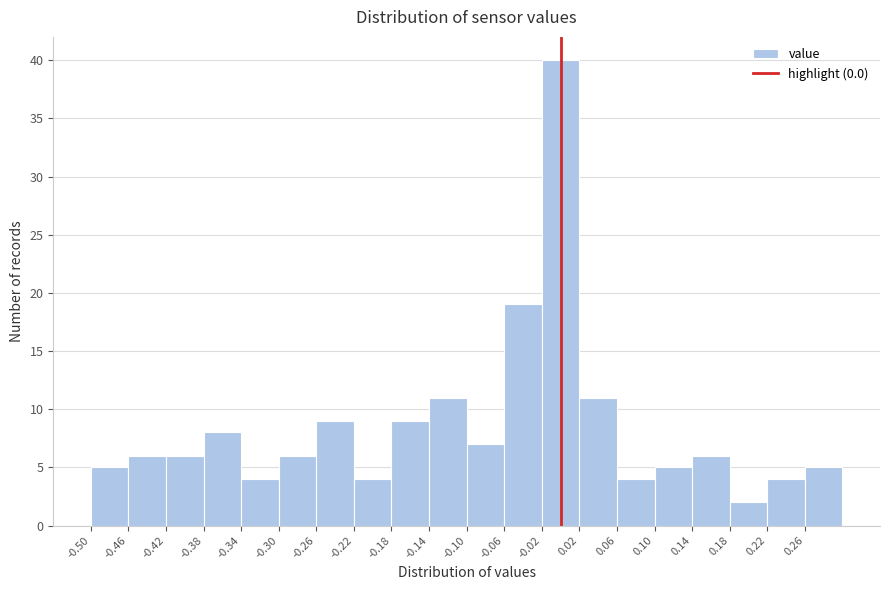

Reading left to right, transcribe this chart: for each bar, give the range it covers on the x-axis and its height. The values are not printed on the chart, so give them approximately, as read against the axis.

-0.50 to -0.46: 5
-0.46 to -0.42: 6
-0.42 to -0.38: 6
-0.38 to -0.34: 8
-0.34 to -0.30: 4
-0.30 to -0.26: 6
-0.26 to -0.22: 9
-0.22 to -0.18: 4
-0.18 to -0.14: 9
-0.14 to -0.10: 11
-0.10 to -0.06: 7
-0.06 to -0.02: 19
-0.02 to 0.02: 40
0.02 to 0.06: 11
0.06 to 0.10: 4
0.10 to 0.14: 5
0.14 to 0.18: 6
0.18 to 0.22: 2
0.22 to 0.26: 4
0.26 to 0.30: 5